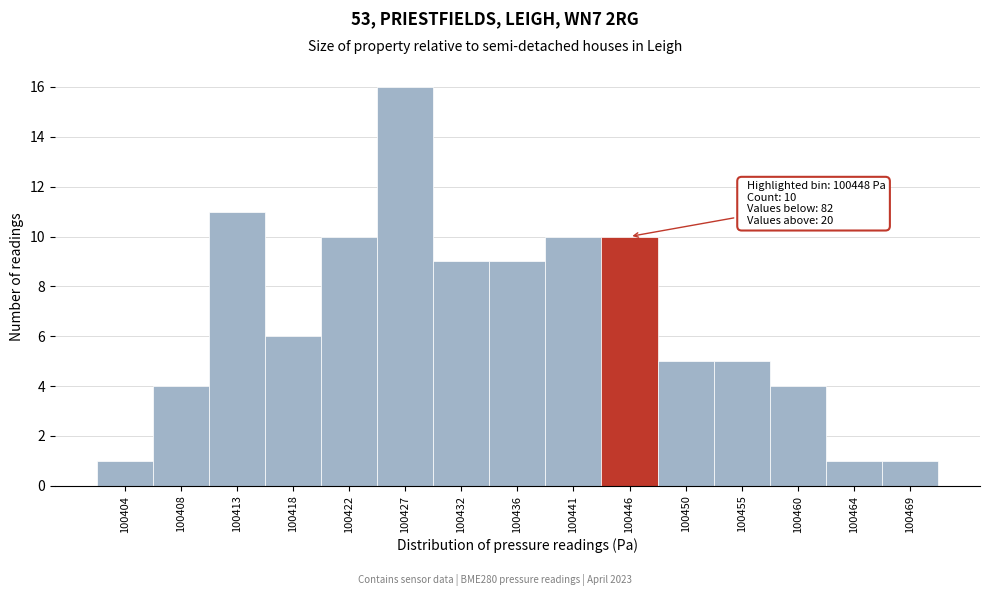

Reading left to right, extract all data points from this chart.

1	4	11	6	10	16	9	9	10	10	5	5	4	1	1